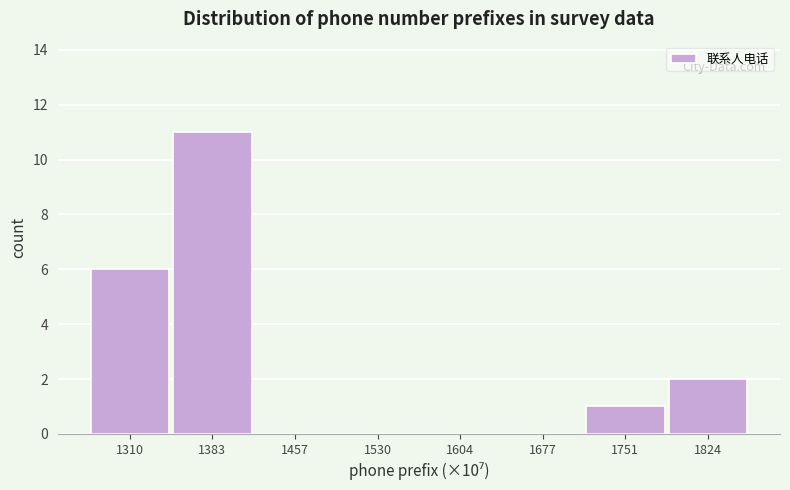

Reading left to right, extract all data points from this chart.

1310=6	1383=11	1457=0	1530=0	1604=0	1677=0	1751=1	1824=2